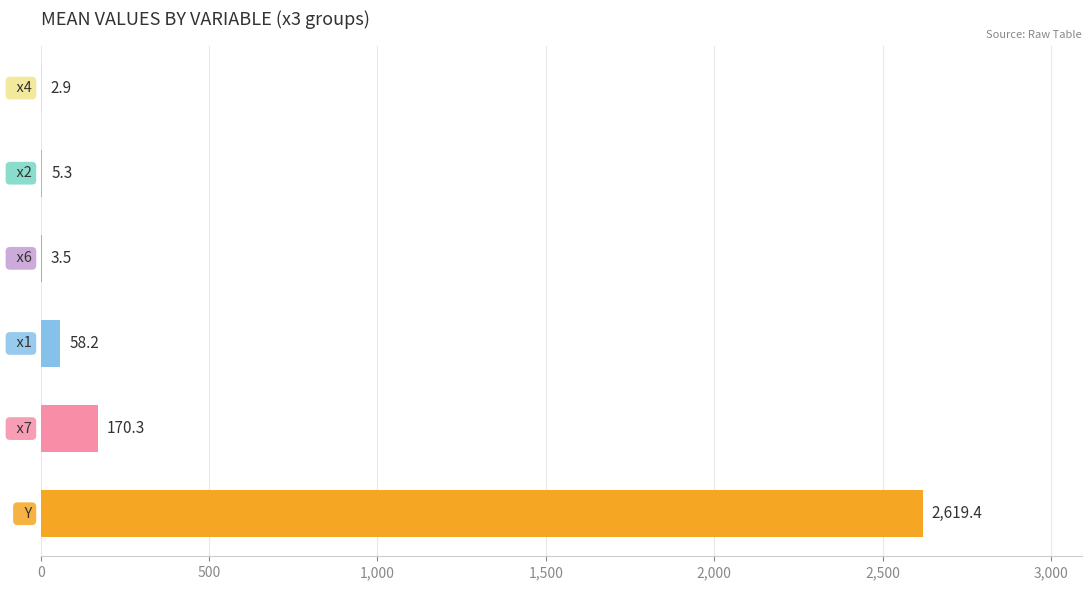

What is the greatest value displayed?

2619.4